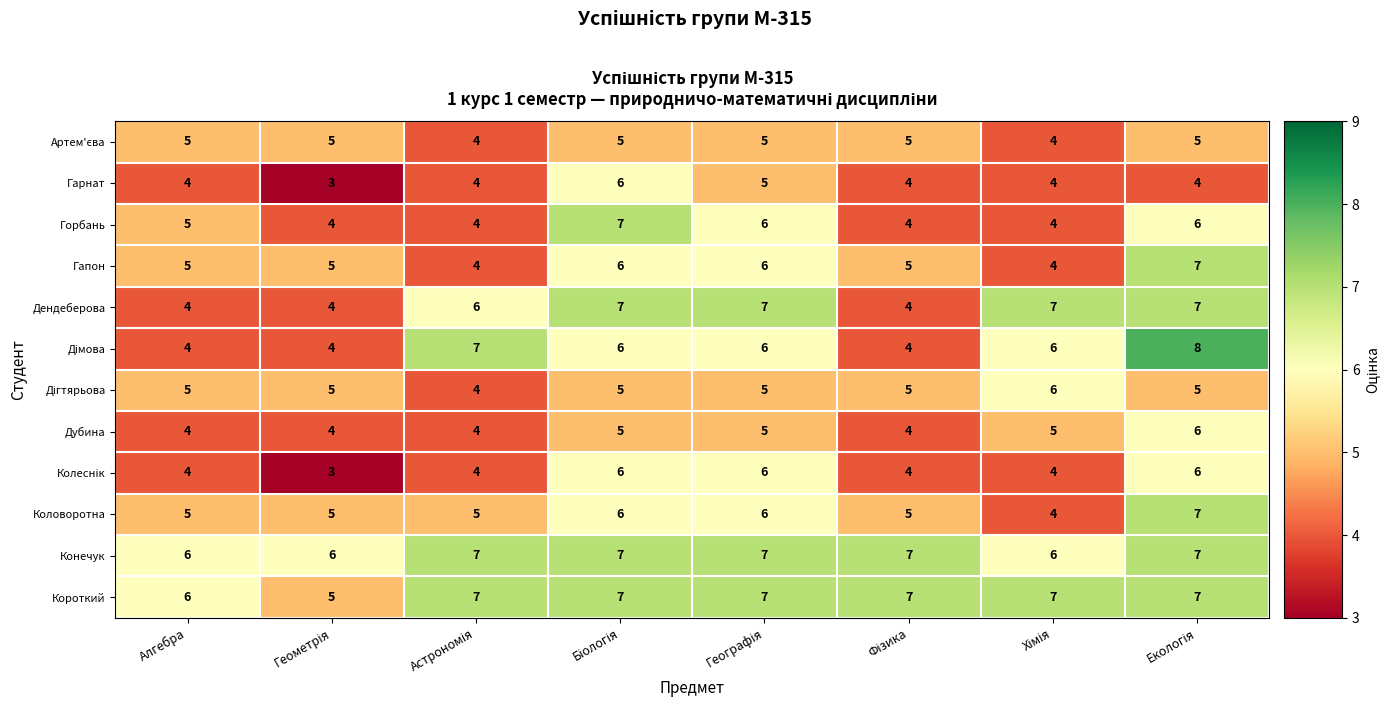

What is the lowest value of the Горбань series?

4